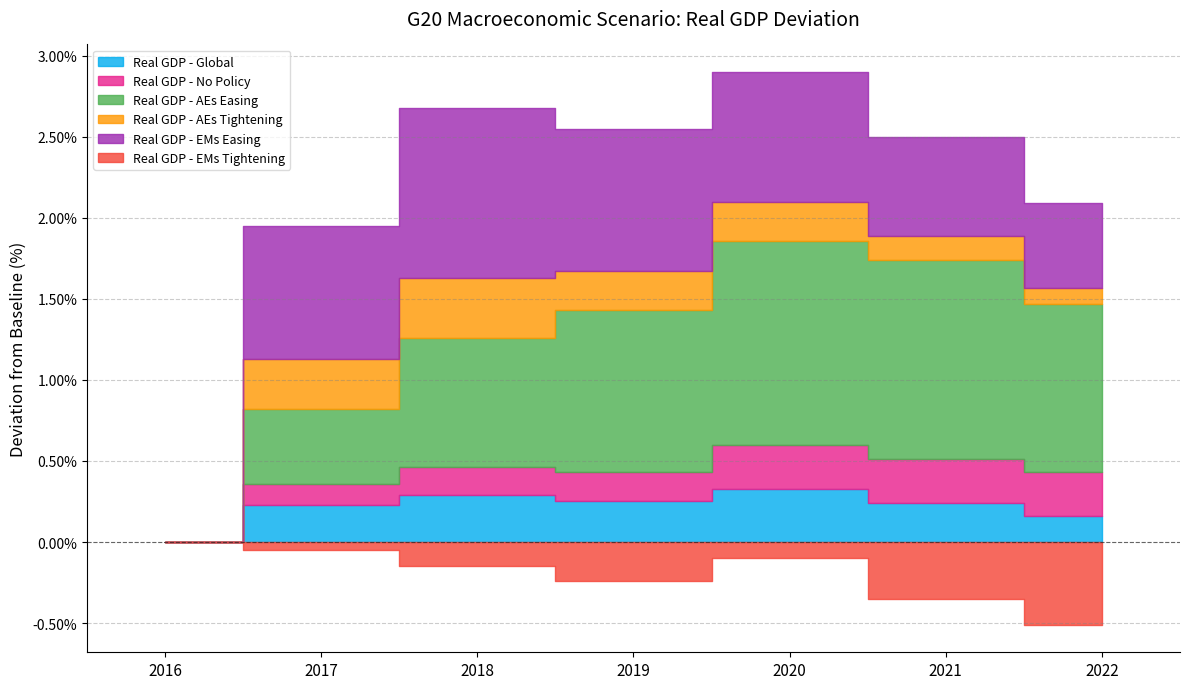

Which series changed the most between 2016 and 2021?

Real GDP - AEs Easing